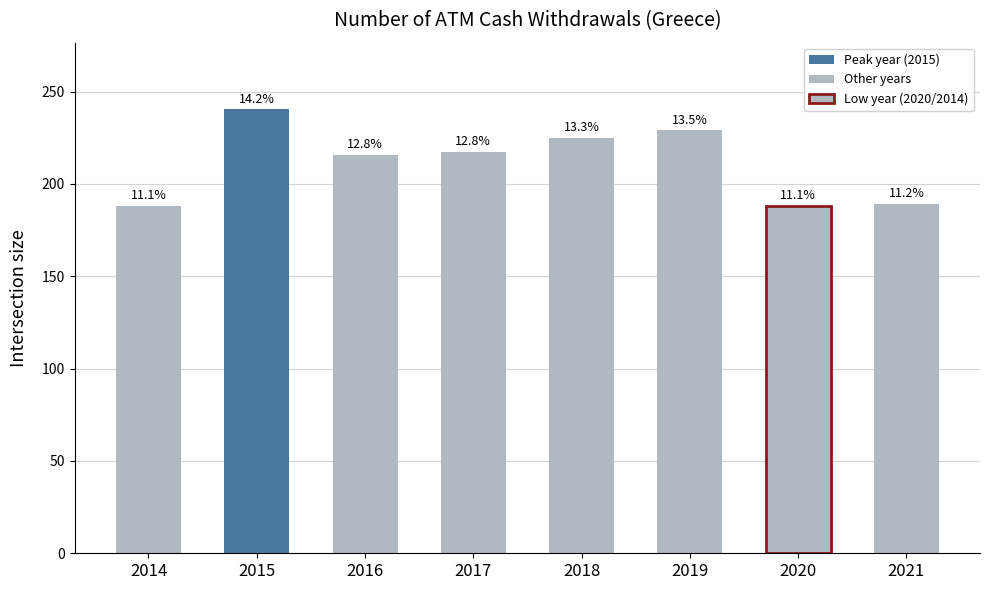

What is the minimum value shown in the chart?

188.0